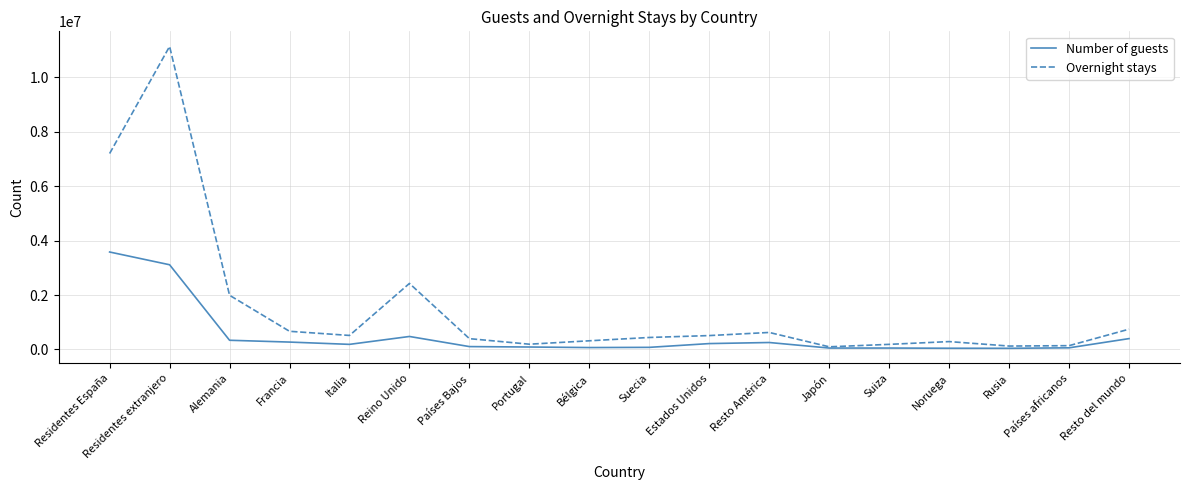

How many categories are shown in the chart?

18